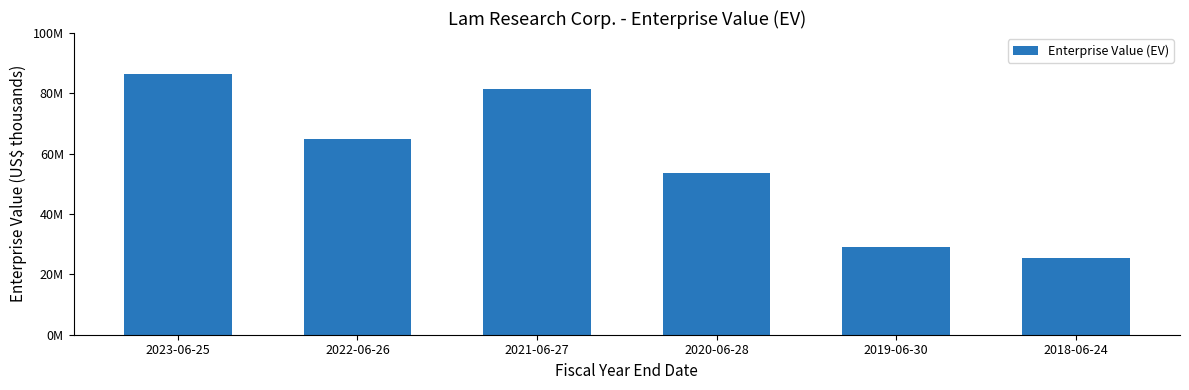

Does the chart contain any negative values?

No